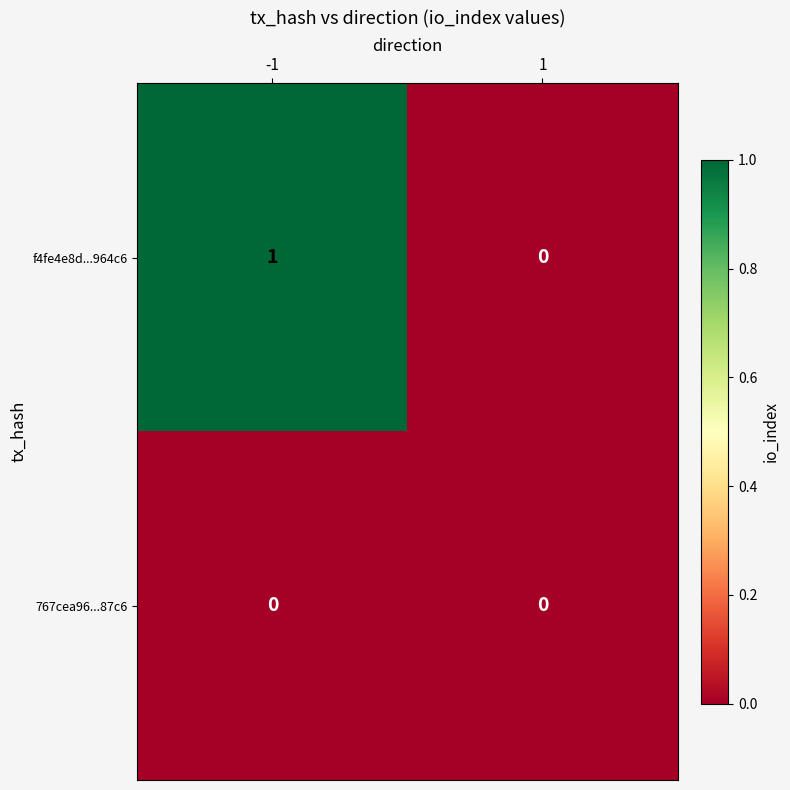

What is the total value across all series at -1?

1